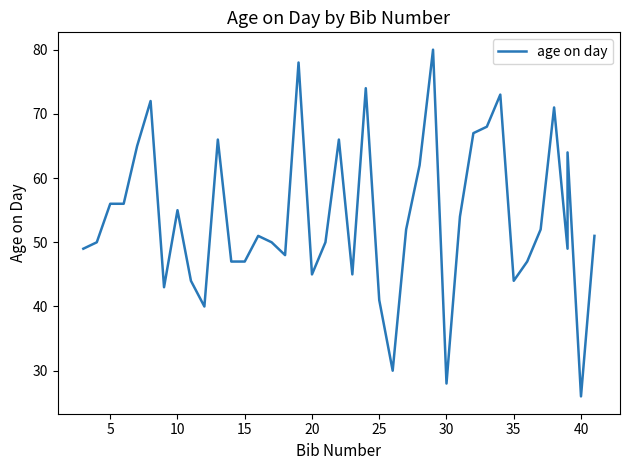

How many lines are shown in the chart?

1